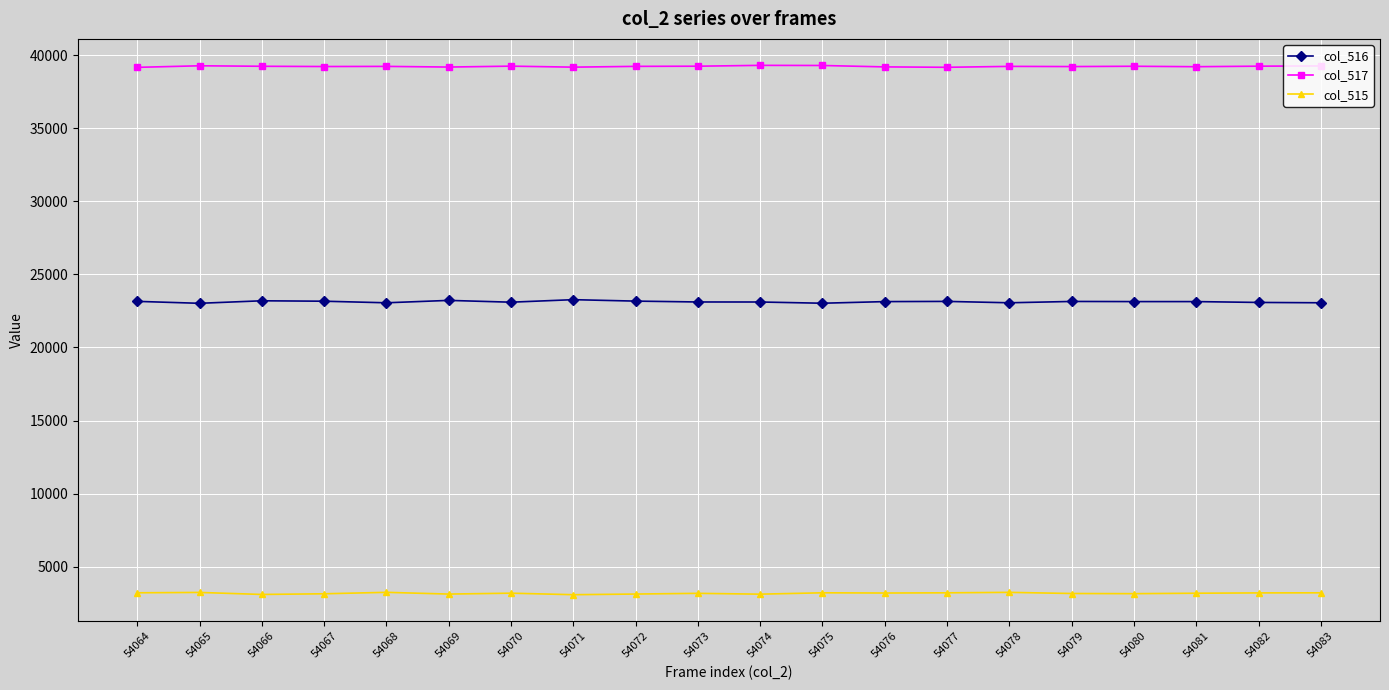

What is the sum of all col_516 values?

462520